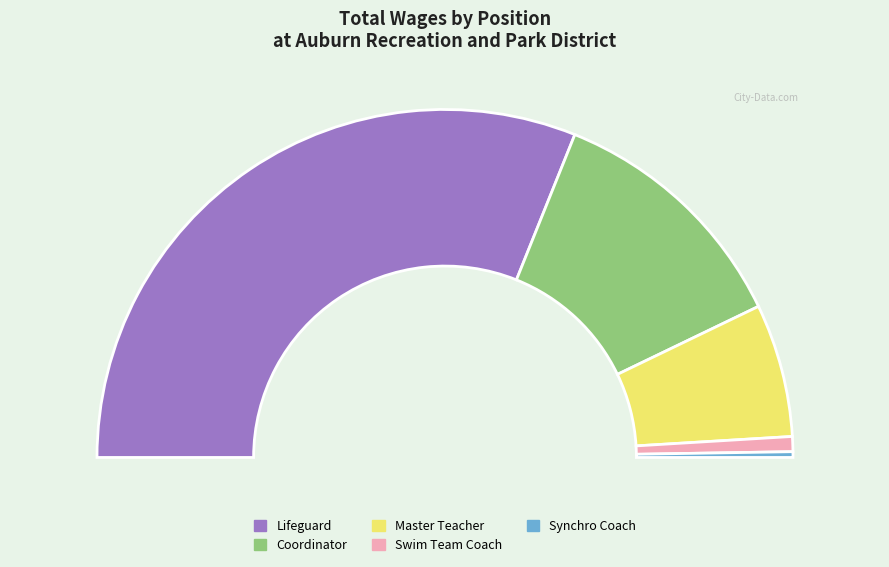

What is the change in value from Coordinator to Swim Team Coach?

-16690